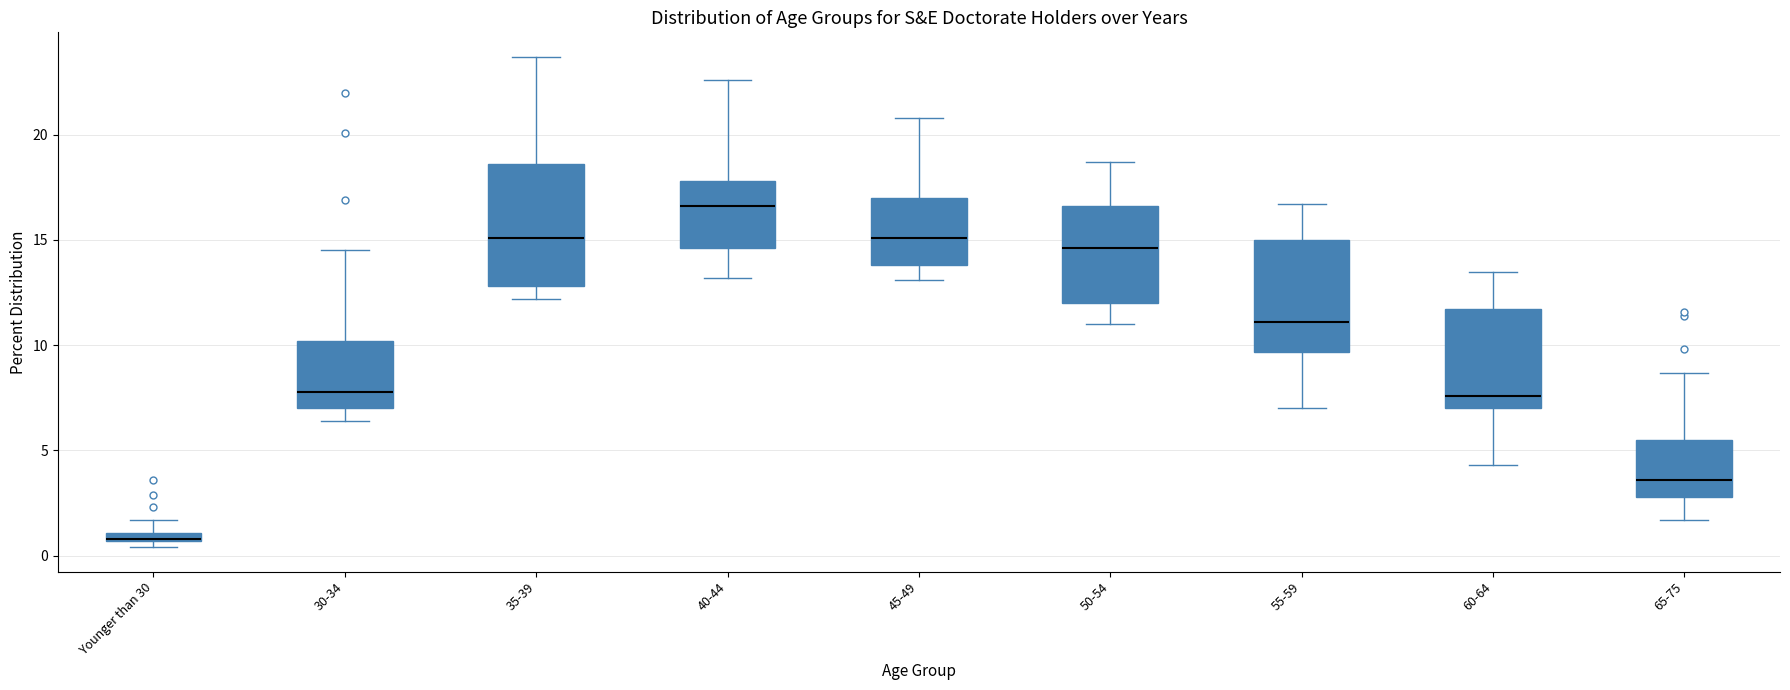

Where is the upper edge of the box for 60-64 on the y-axis? The values are not printed on the chart, so give them approximately, as read against the axis.

11.5